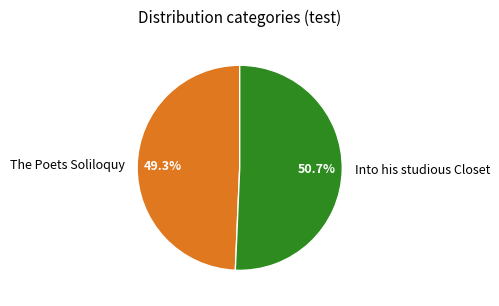

To the nearest percent, what is the difference between the The Poets Soliloquy and Into his studious Closet slice percentages?

1%